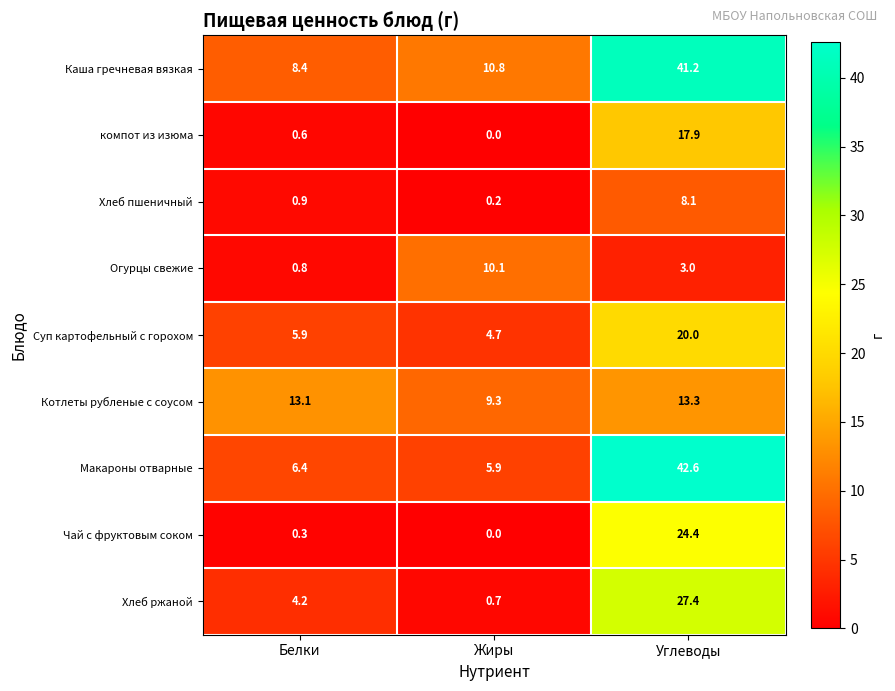

What is the approximate value of Огурцы свежие at Жиры?

10.1